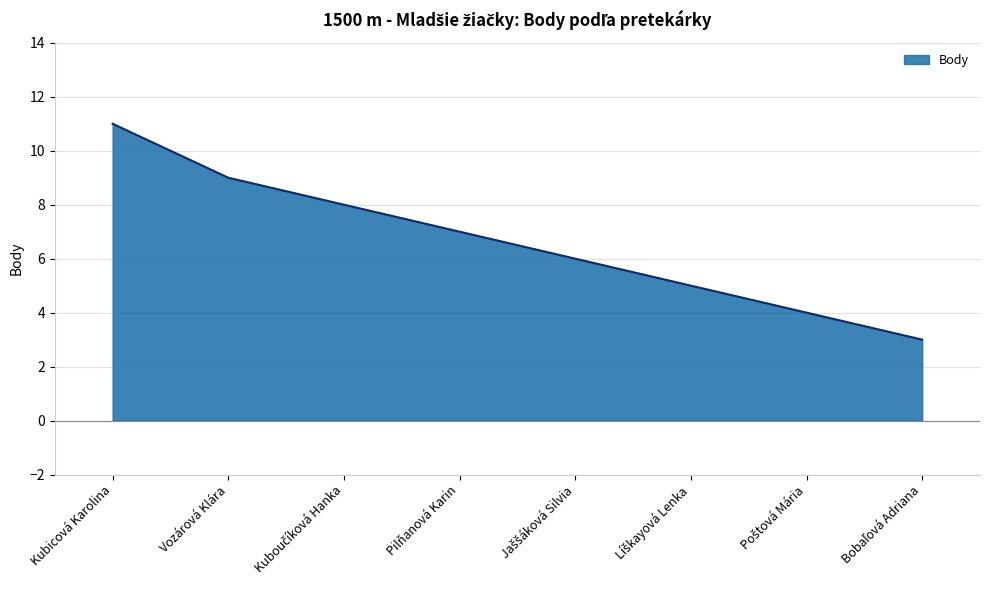

What is the maximum value shown in the chart?

11